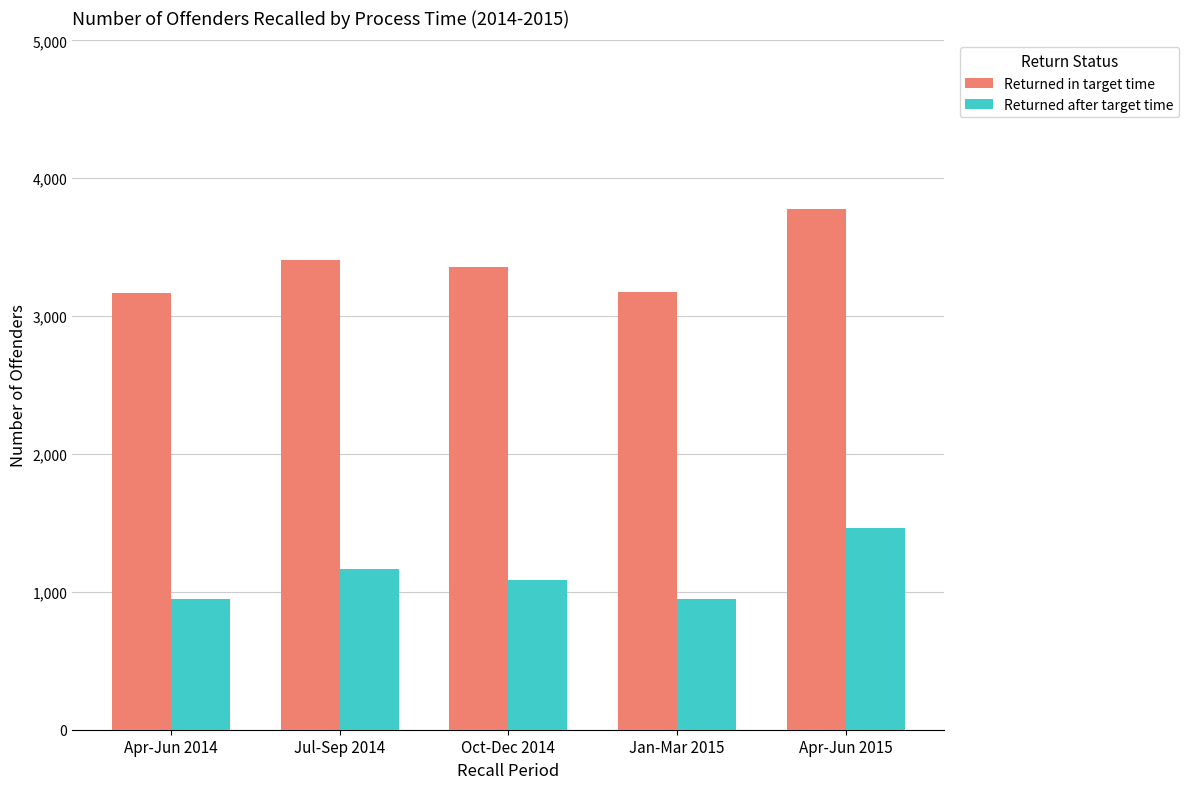

Is the value of Returned after target time at Apr-Jun 2015 greater than the value of Returned in target time at Jan-Mar 2015?

No